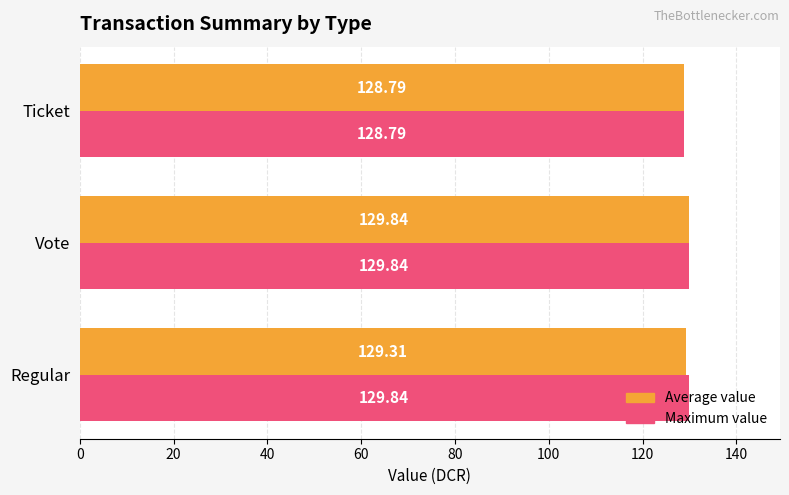

At which category does the chart reach its minimum across all series?

Ticket